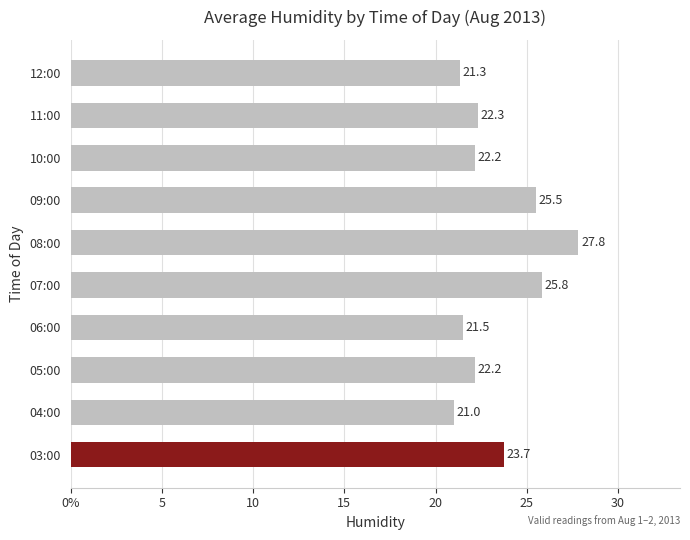

Which category has the highest value across all series?

08:00